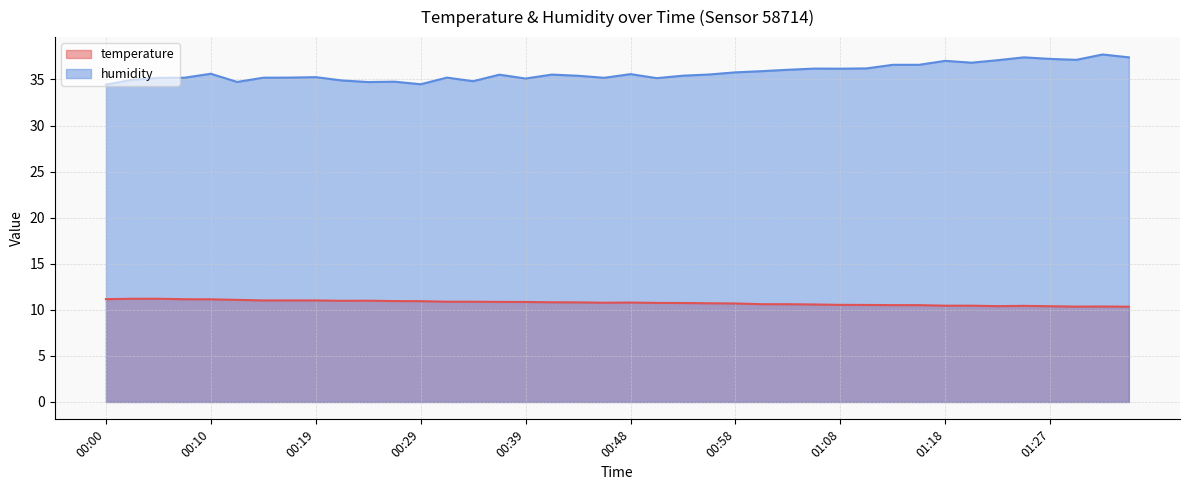

In temperature, how many points are higher than both neighbors (excluding endpoints)?

4